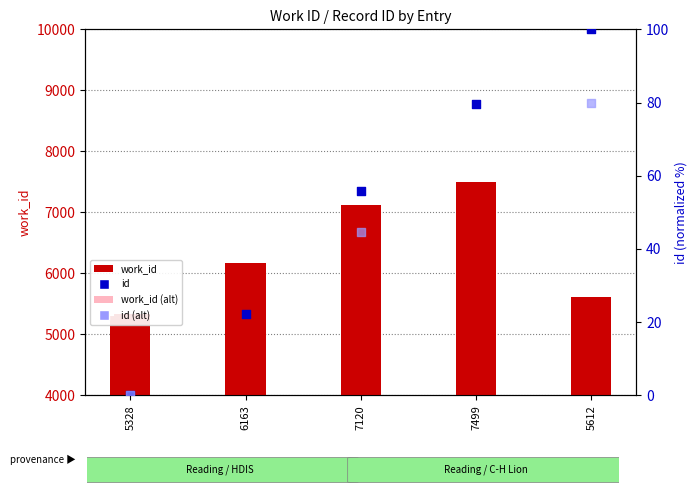

What is the total value across all series at 6163?

6185.2